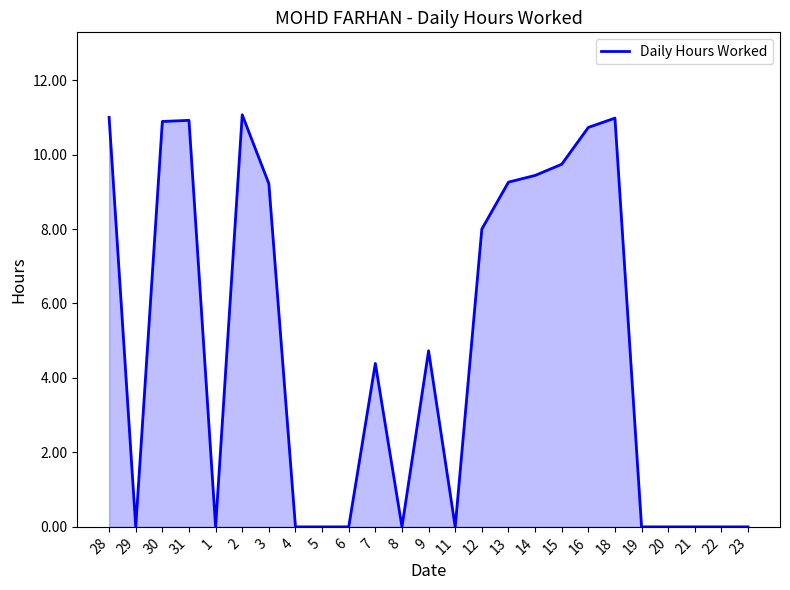

The value at 4 is 0.0. True or false?

True